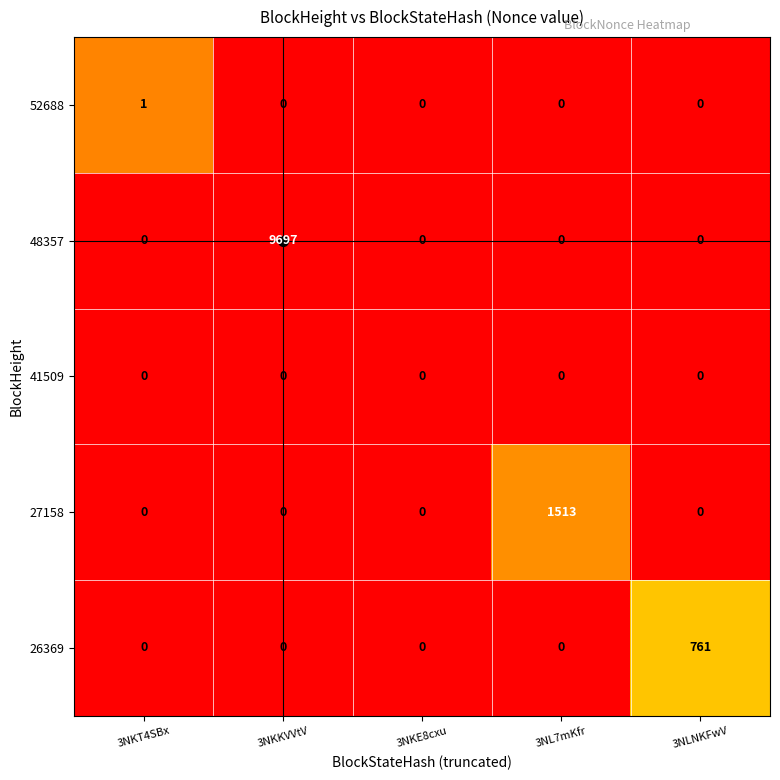

At which category does the chart reach its peak across all series?

3NKKVVtV